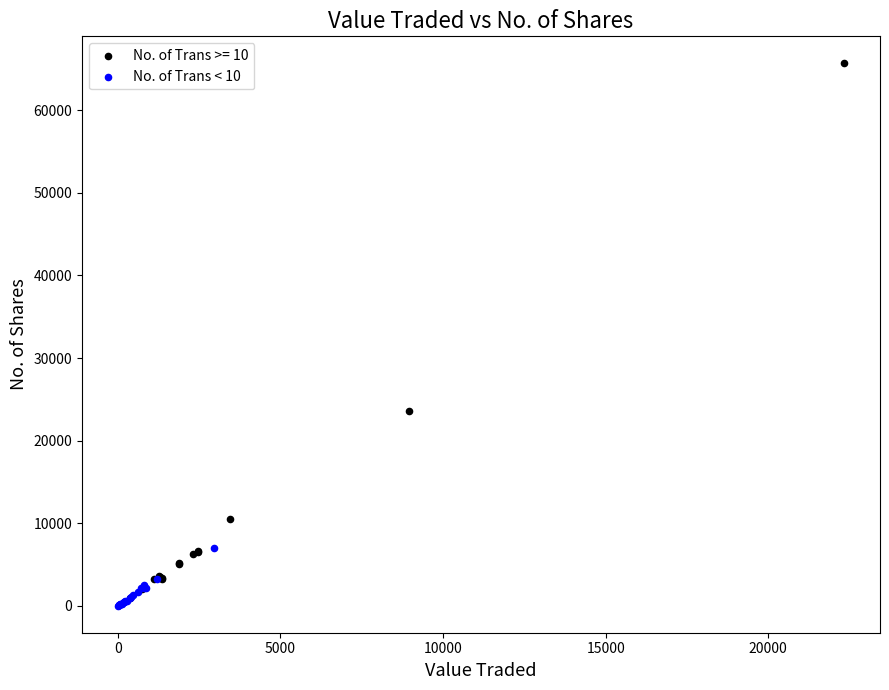

Which series contains the highest Y value?

No. of Trans >= 10